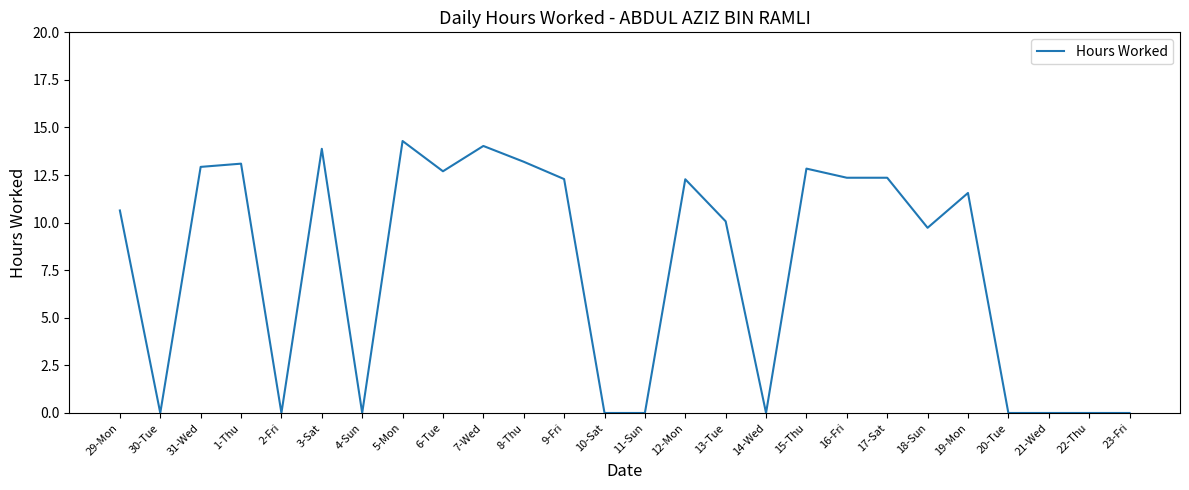

Where does the data first go above 11?

31-Wed